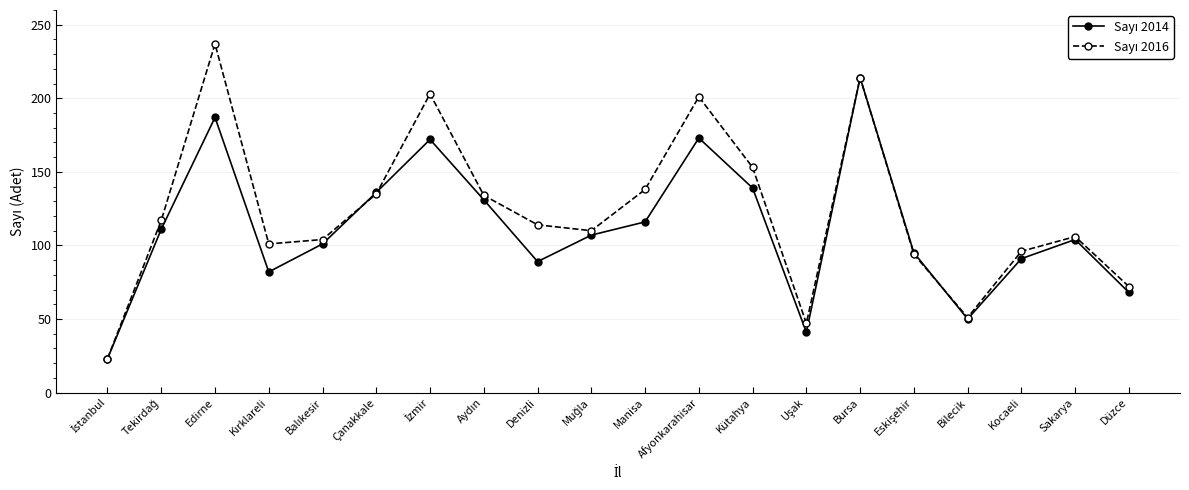

At which category does the chart reach its peak across all series?

Edirne